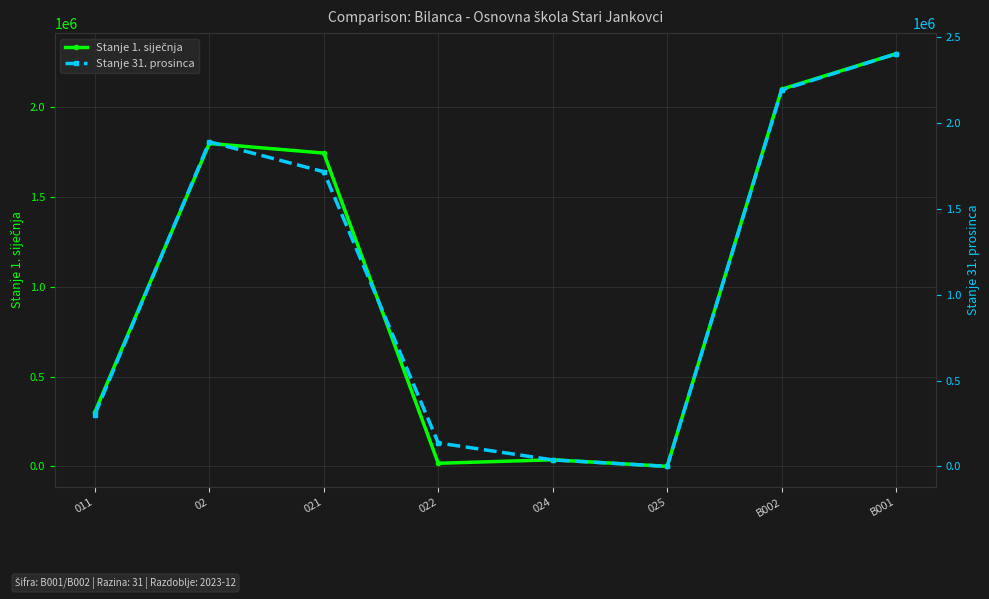

Where does the Stanje 31. prosinca series first go above 1715756?

02